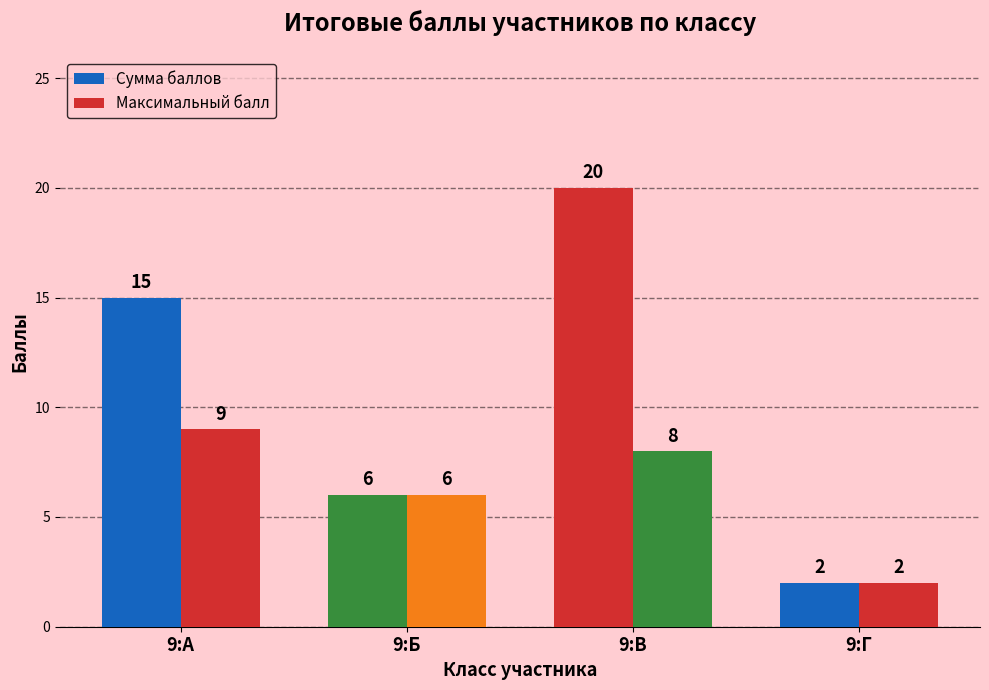

Rank the series by their maximum value, from lowest to highest.

Максимальный балл, Сумма баллов